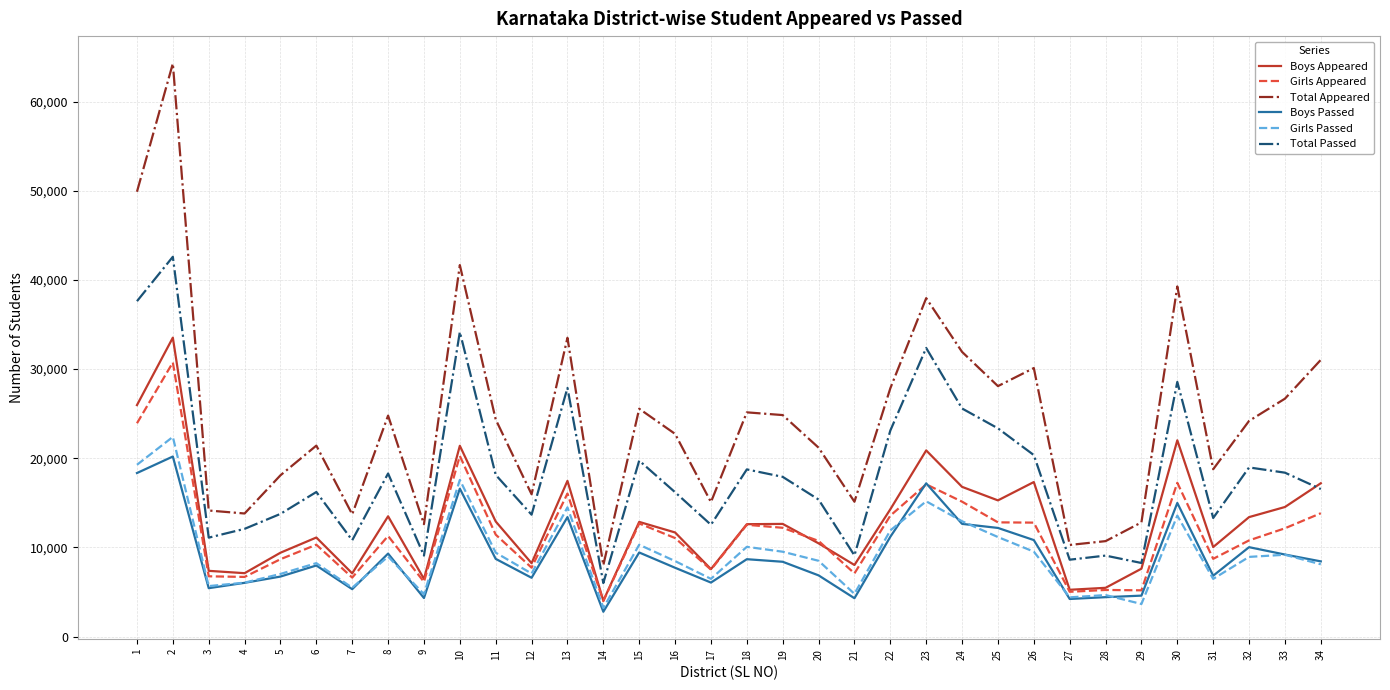

Between 2 and 20, which series saw the biggest shift?

Total Appeared